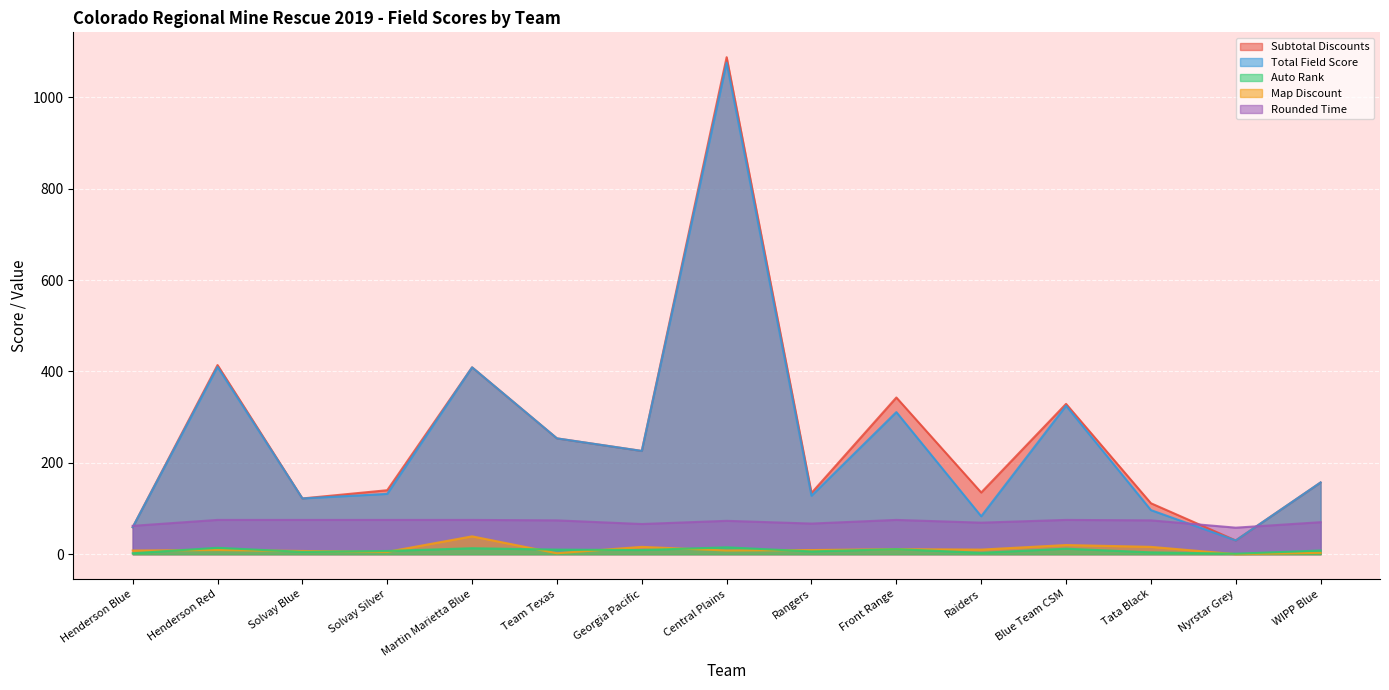

How many data points does each series have?

15